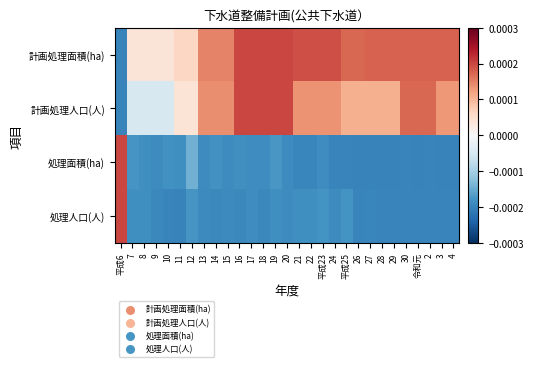

Reading right to left, list all the values displayed in this chart.

計画処理面積(ha): 4=0.0	3=0.0	2=0.0	令和元=0.0	30=0.0	29=0.0	28=0.0	27=0.0	26=0.0	平成25=0.0	24=0.0	平成23=0.0	22=0.0	21=0.0	20=0.0	19=0.0	18=0.0	17=0.0	16=0.0	15=0.0	14=0.0	13=0.0	12=0.0	11=0.0	10=0.0	9=0.0	8=0.0	7=0.0	平成6=-0.0
計画処理人口(人): 4=0.0	3=0.0	2=0.0	令和元=0.0	30=0.0	29=0.0	28=0.0	27=0.0	26=0.0	平成25=0.0	24=0.0	平成23=0.0	22=0.0	21=0.0	20=0.0	19=0.0	18=0.0	17=0.0	16=0.0	15=0.0	14=0.0	13=0.0	12=0.0	11=0.0	10=-0.0	9=-0.0	8=-0.0	7=-0.0	平成6=-0.0
処理面積(ha): 4=-0.0	3=-0.0	2=-0.0	令和元=-0.0	30=-0.0	29=-0.0	28=-0.0	27=-0.0	26=-0.0	平成25=-0.0	24=-0.0	平成23=-0.0	22=-0.0	21=-0.0	20=-0.0	19=-0.0	18=-0.0	17=-0.0	16=-0.0	15=-0.0	14=-0.0	13=-0.0	12=-0.0	11=-0.0	10=-0.0	9=-0.0	8=-0.0	7=-0.0	平成6=0.0
処理人口(人): 4=-0.0	3=-0.0	2=-0.0	令和元=-0.0	30=-0.0	29=-0.0	28=-0.0	27=-0.0	26=-0.0	平成25=-0.0	24=-0.0	平成23=-0.0	22=-0.0	21=-0.0	20=-0.0	19=-0.0	18=-0.0	17=-0.0	16=-0.0	15=-0.0	14=-0.0	13=-0.0	12=-0.0	11=-0.0	10=-0.0	9=-0.0	8=-0.0	7=-0.0	平成6=0.0